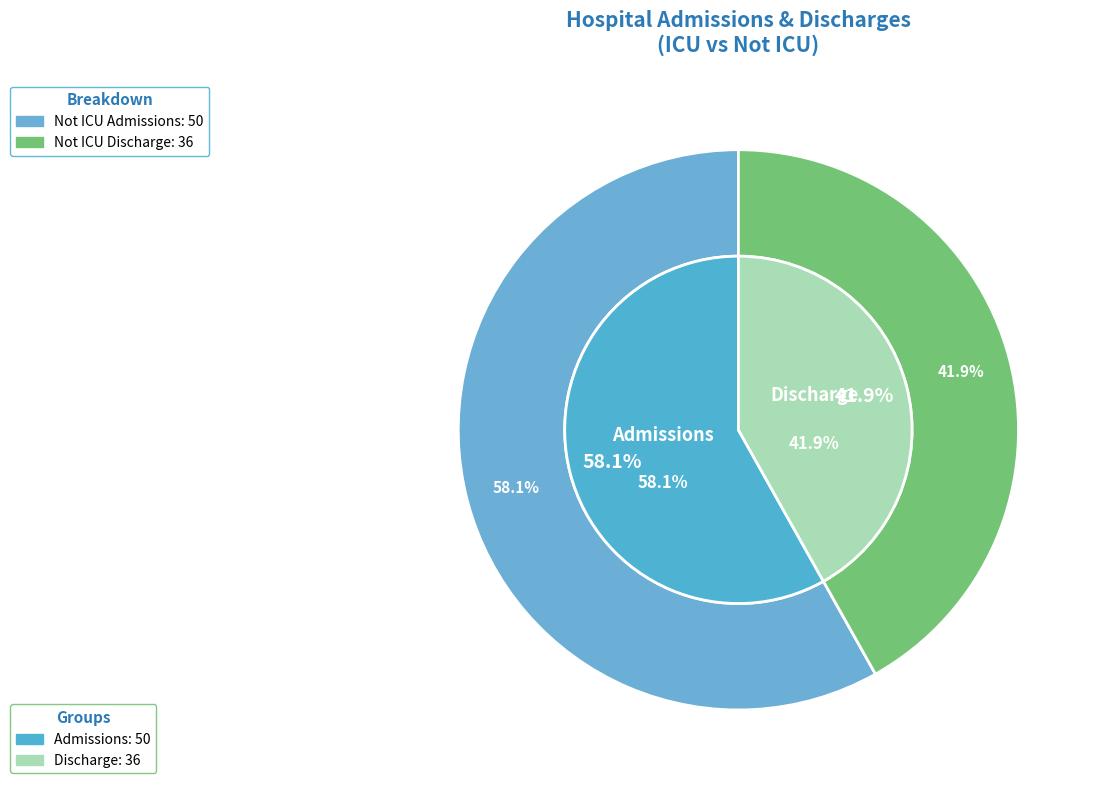

How many segments does this pie chart have?

4